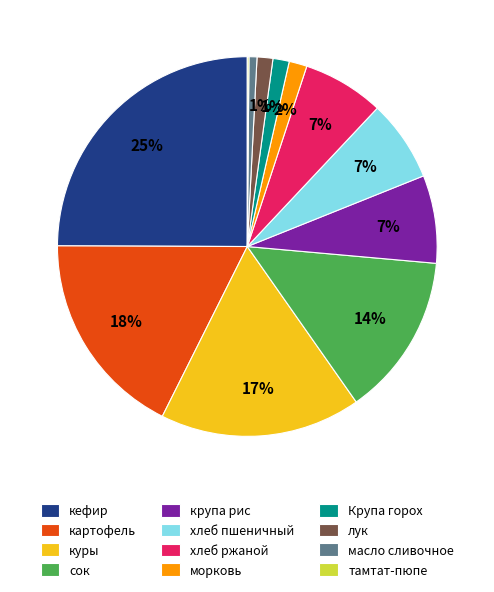

Does масло сливочное account for over 50% of the chart?

No